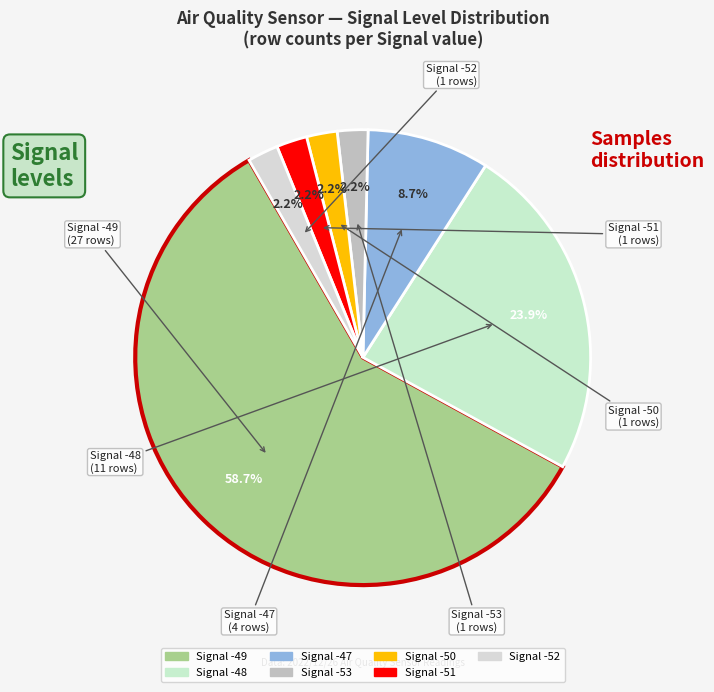

How many slices are in this pie chart?

7